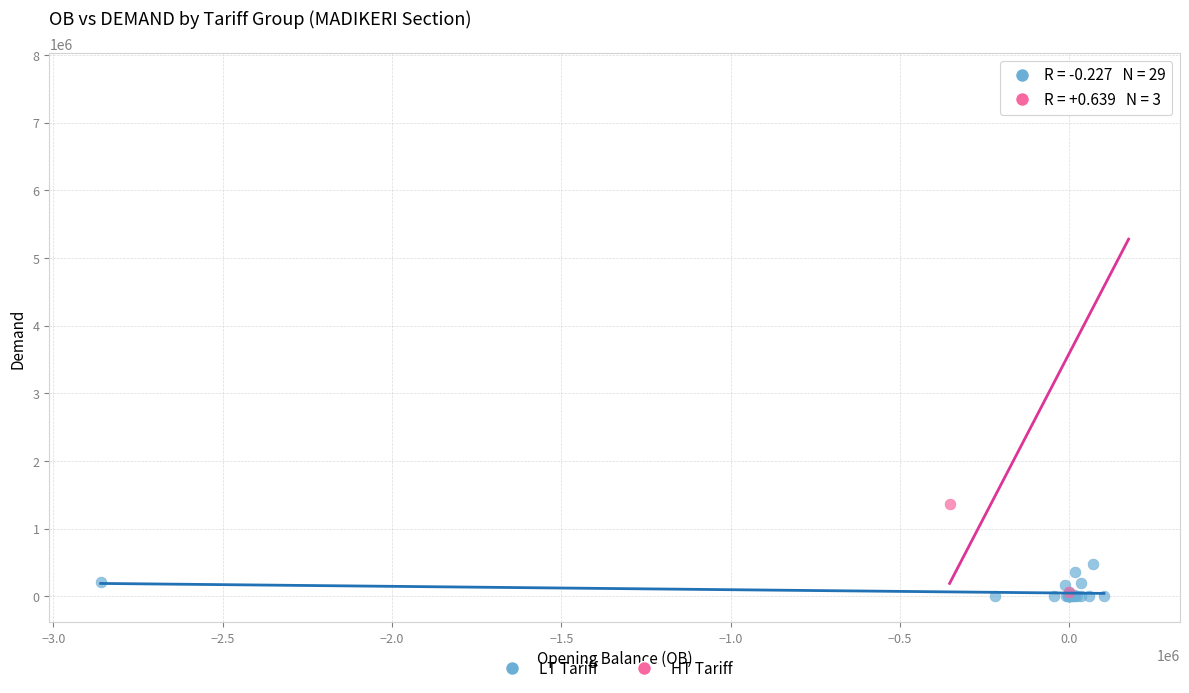

Which series has the widest spread of Y values?

HT Tariff